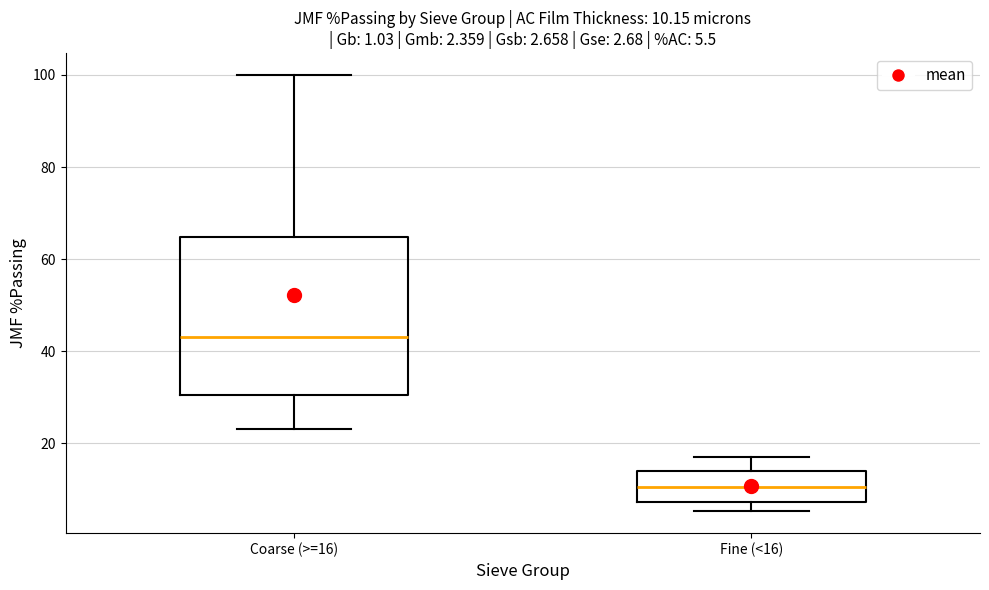

Which box's median line is the highest?

Coarse (>=16)